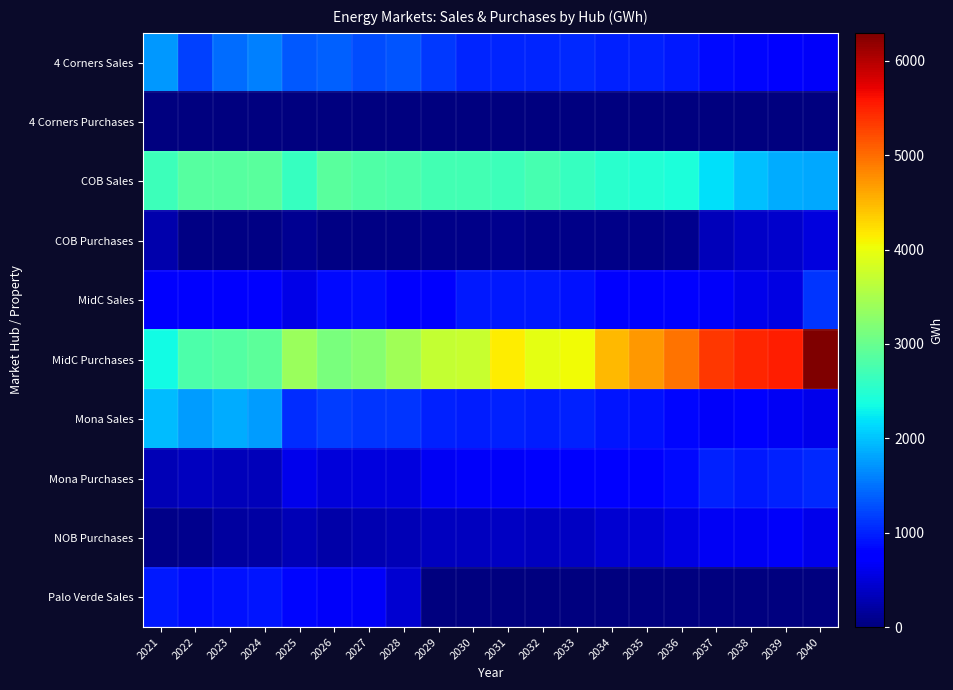

Between 2031 and 2038, which series saw the biggest shift?

MidC Purchases